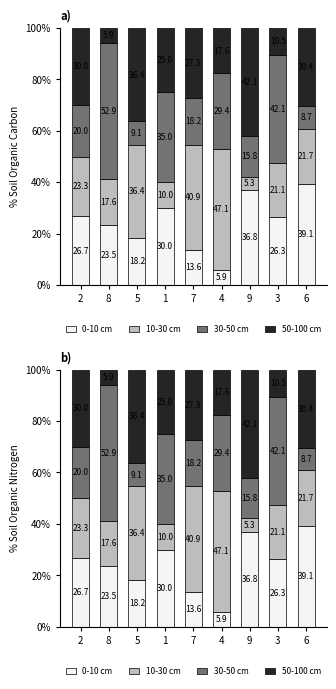

What is the difference between the second highest and second lowest values in the 10-30 cm series?

30.9